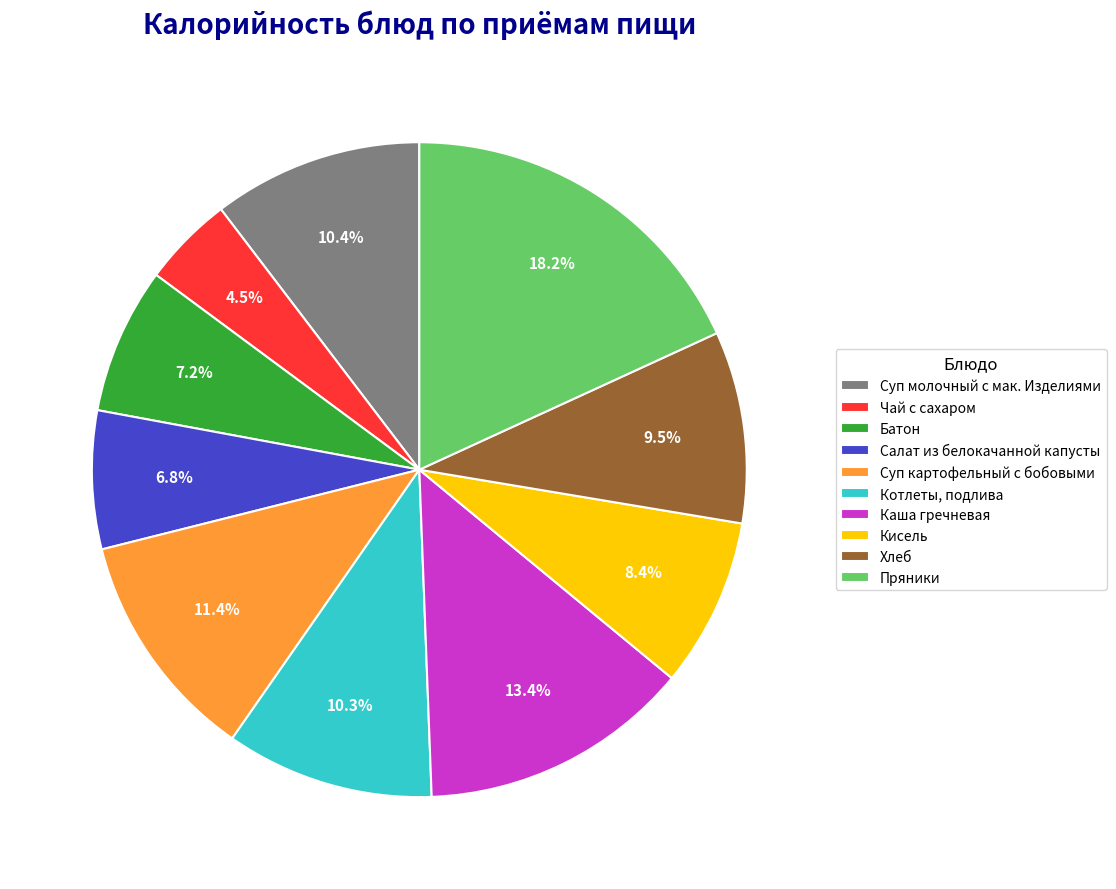

Does Каша гречневая account for over 50% of the chart?

No